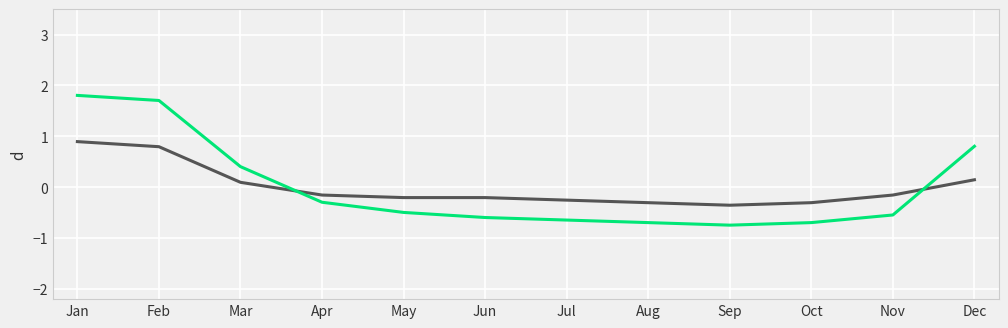

Does the chart have visible grid lines?

Yes